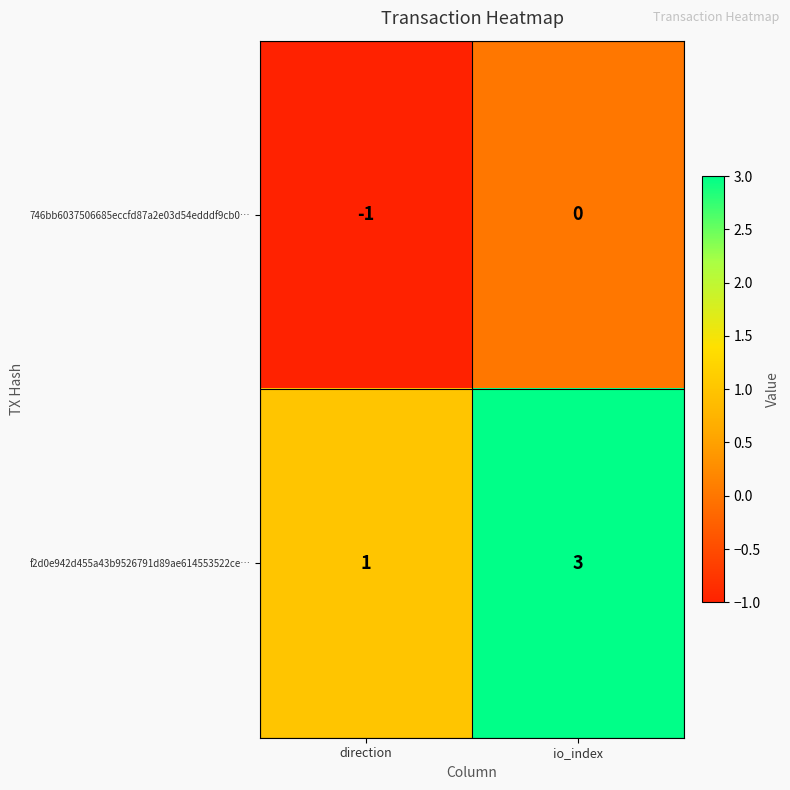

What is the greatest value displayed?

3